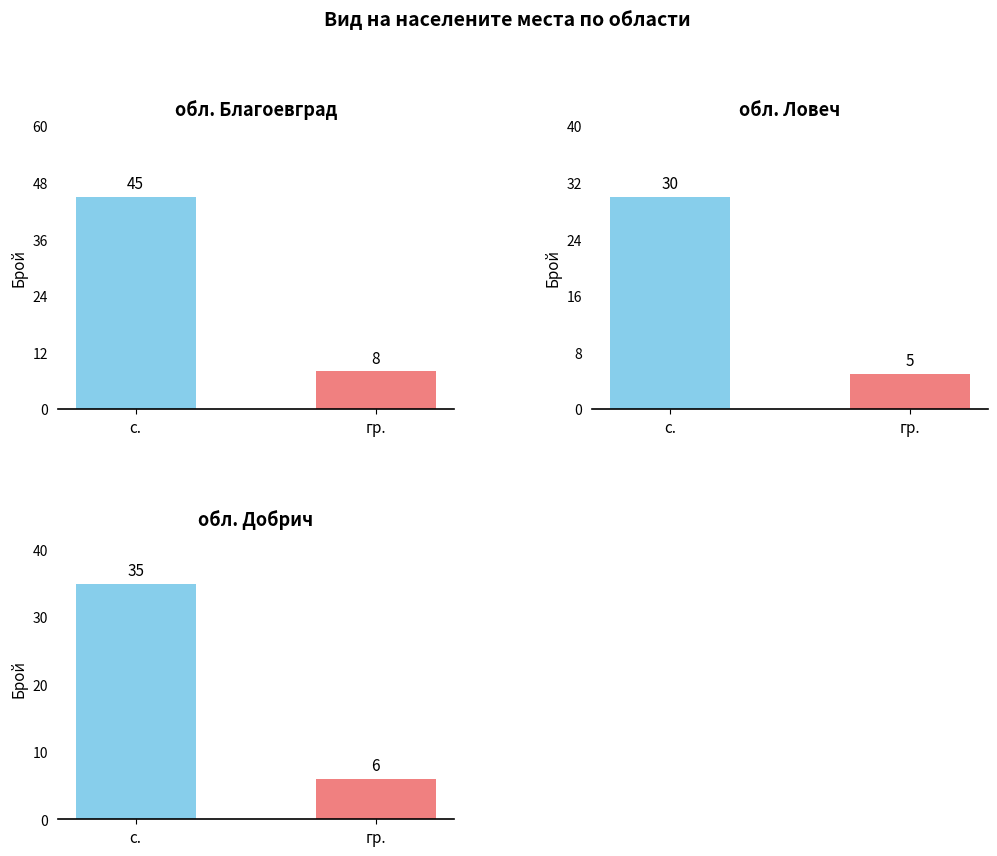

At how many categories does at least one series exceed 12?

1